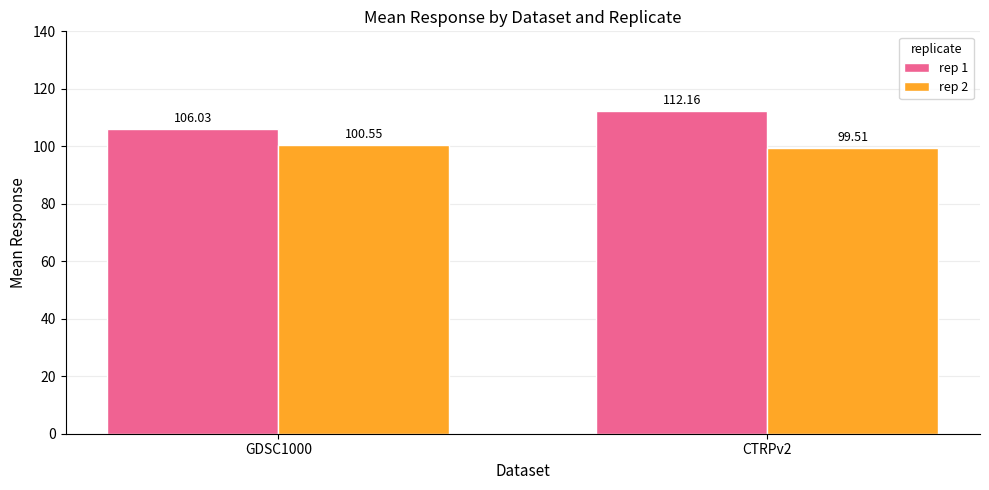

What is the maximum value for rep 1?

112.2